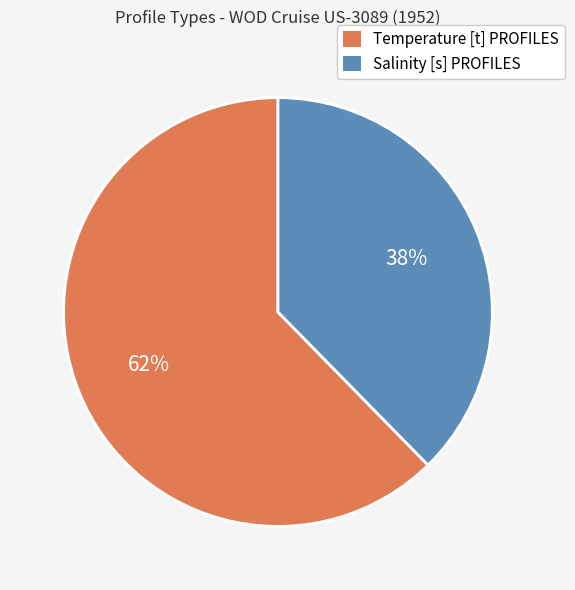

To the nearest percent, what portion does Temperature [t] PROFILES represent?

62%